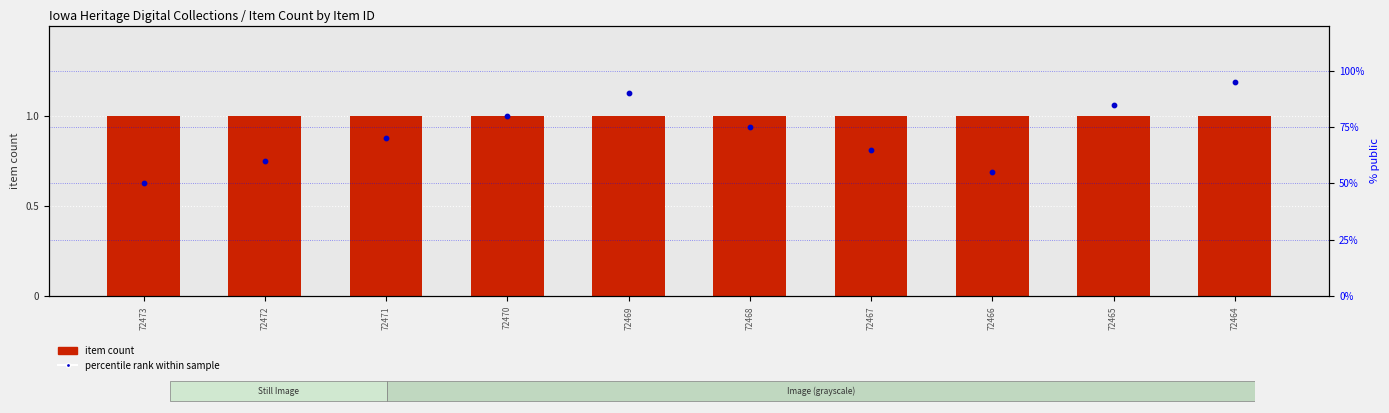

Which series reaches the maximum Y coordinate?

percentile rank within sample